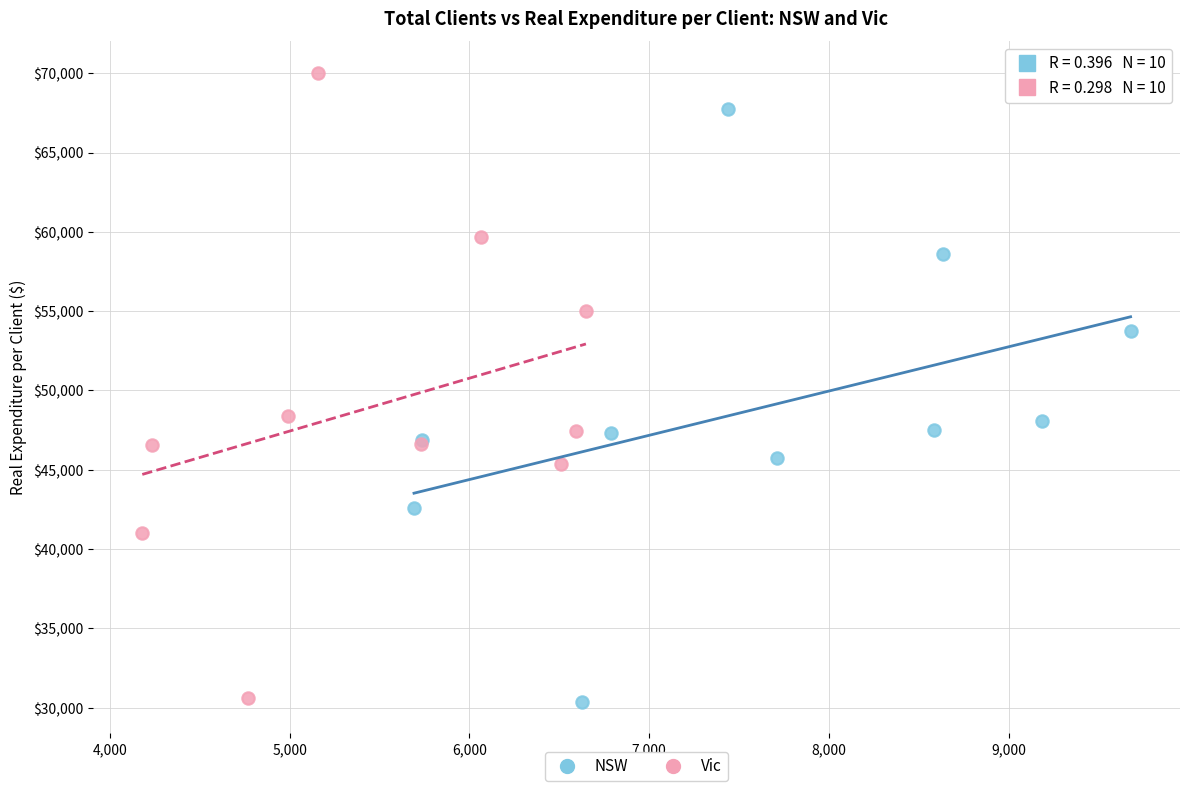

Which series has the widest spread of Y values?

Vic